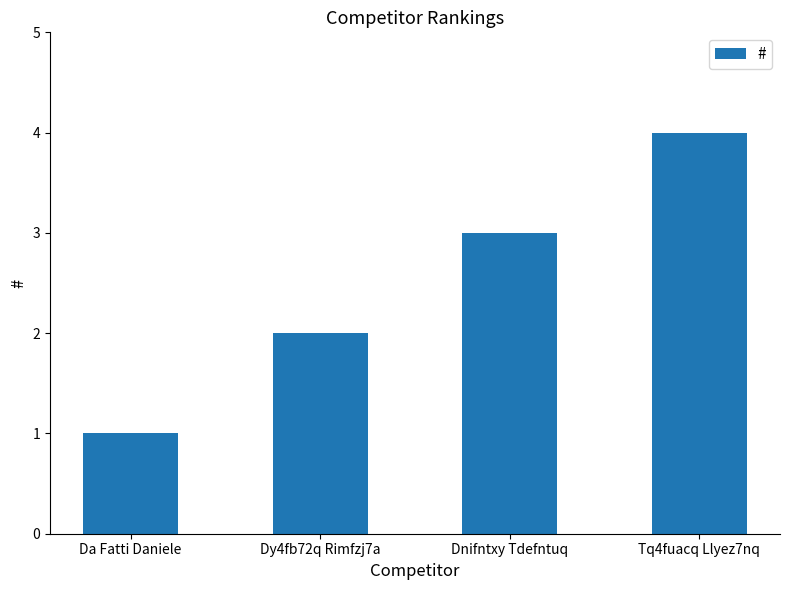

How many values are between 2 and 4?

3